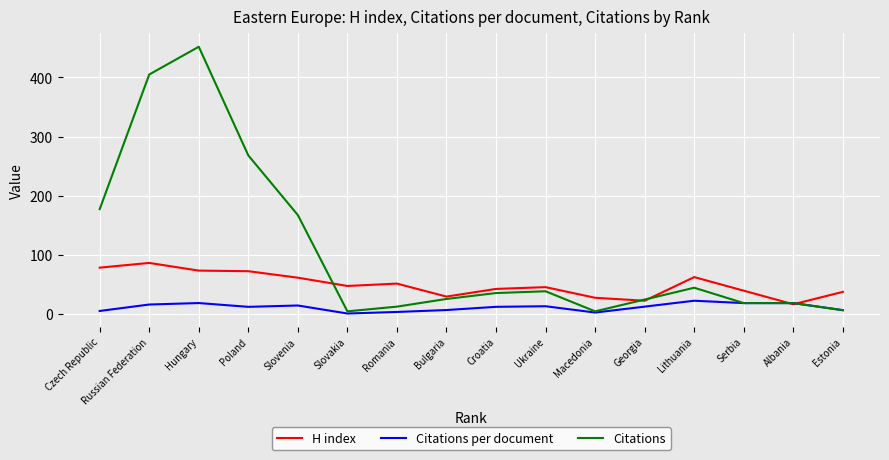

List the series in order of their peak value, highest first.

Citations, H index, Citations per document